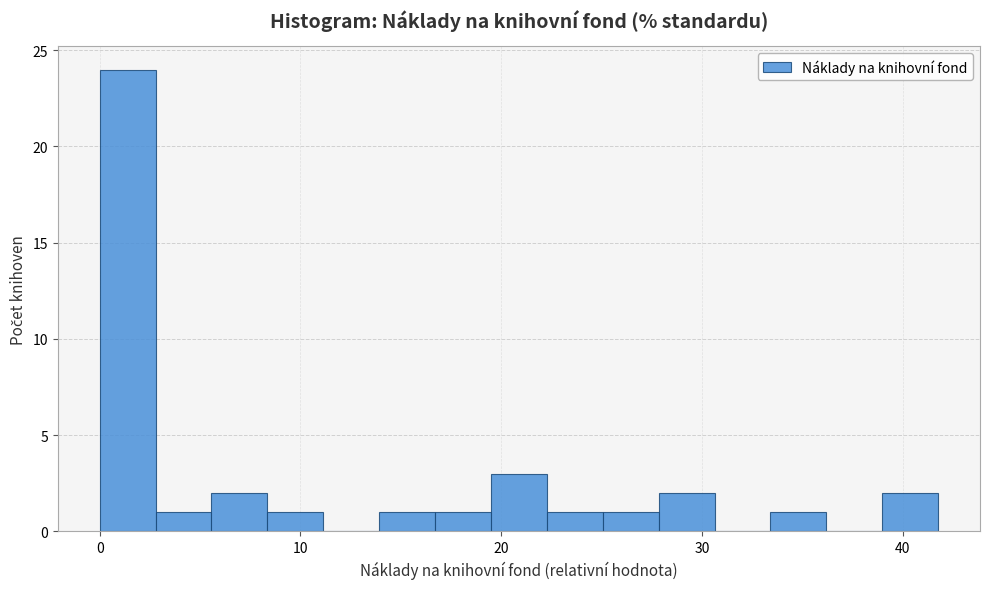

Read against the x-axis, roughly where is the centre of the tallest bar?

1